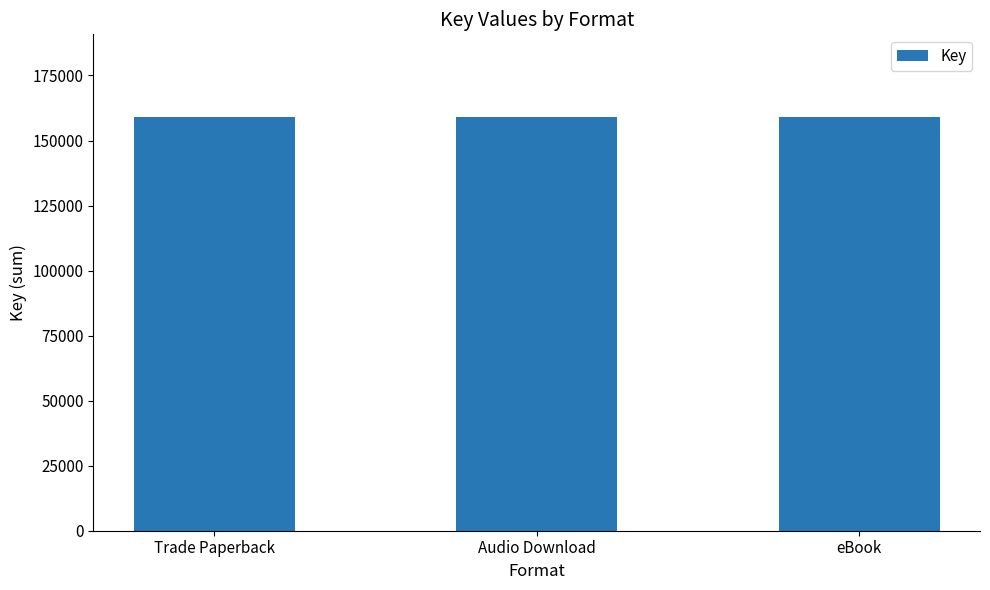

The value at Audio Download (One Up) is 203995. True or false?

False